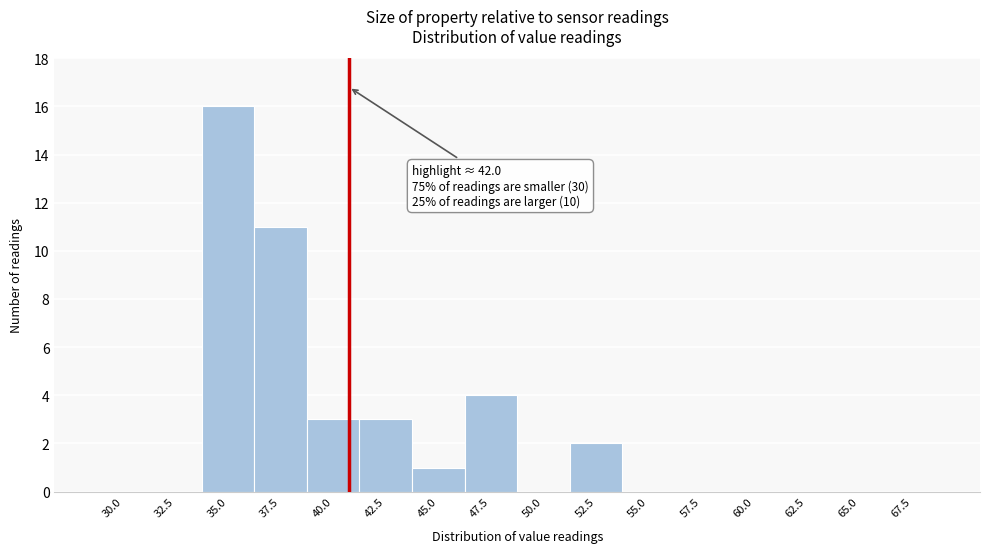

Reading left to right, list all the values displayed in this chart.

30.0=0	32.5=0	35.0=16	37.5=11	40.0=3	42.5=3	45.0=1	47.5=4	50.0=0	52.5=2	55.0=0	57.5=0	60.0=0	62.5=0	65.0=0	67.5=0